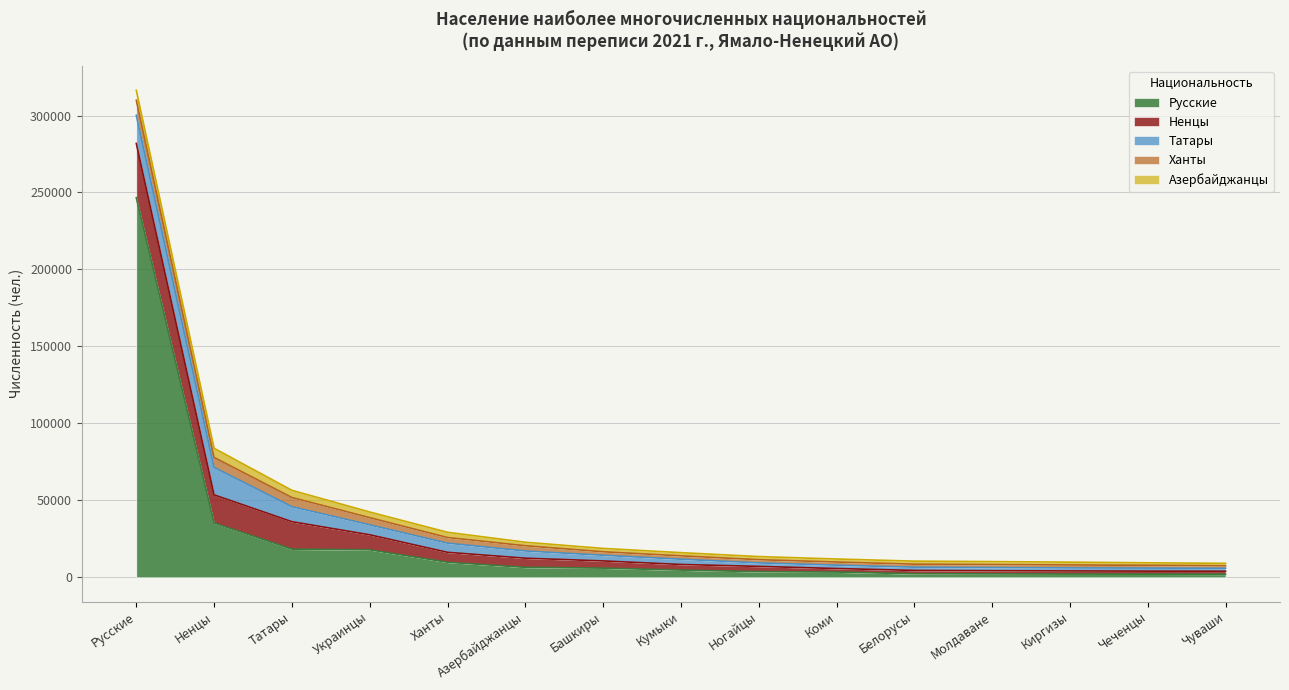

How many interior local peaks does the Башкиры series have?

1